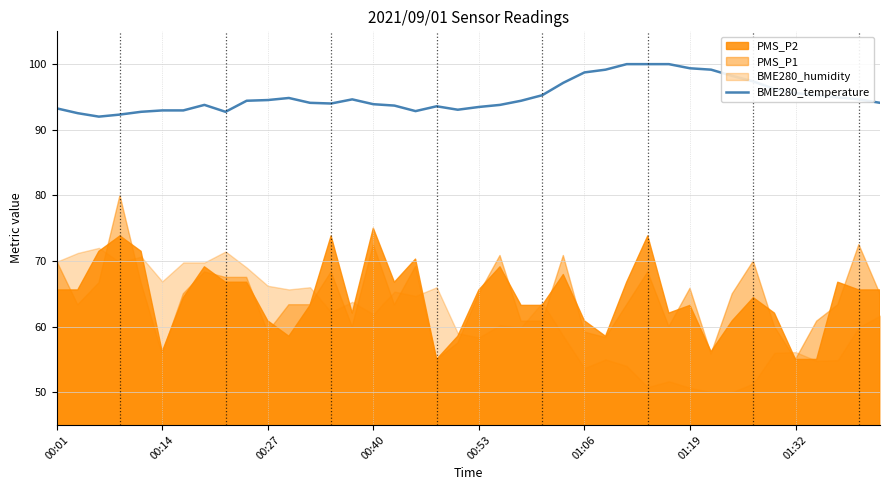

True or false: the data shows 92.8 at 17.

True